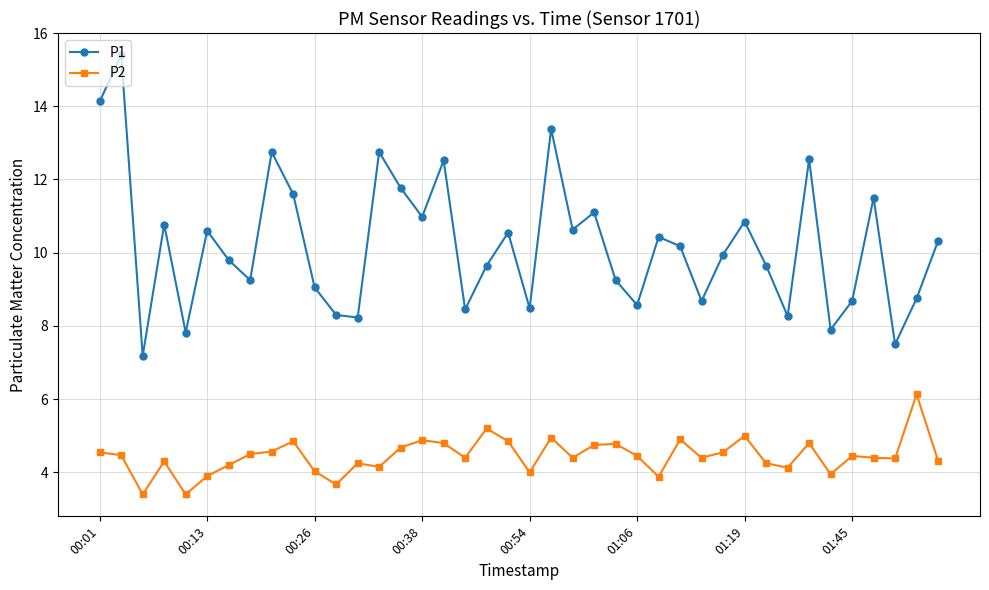

What is the minimum value for P2?

3.4